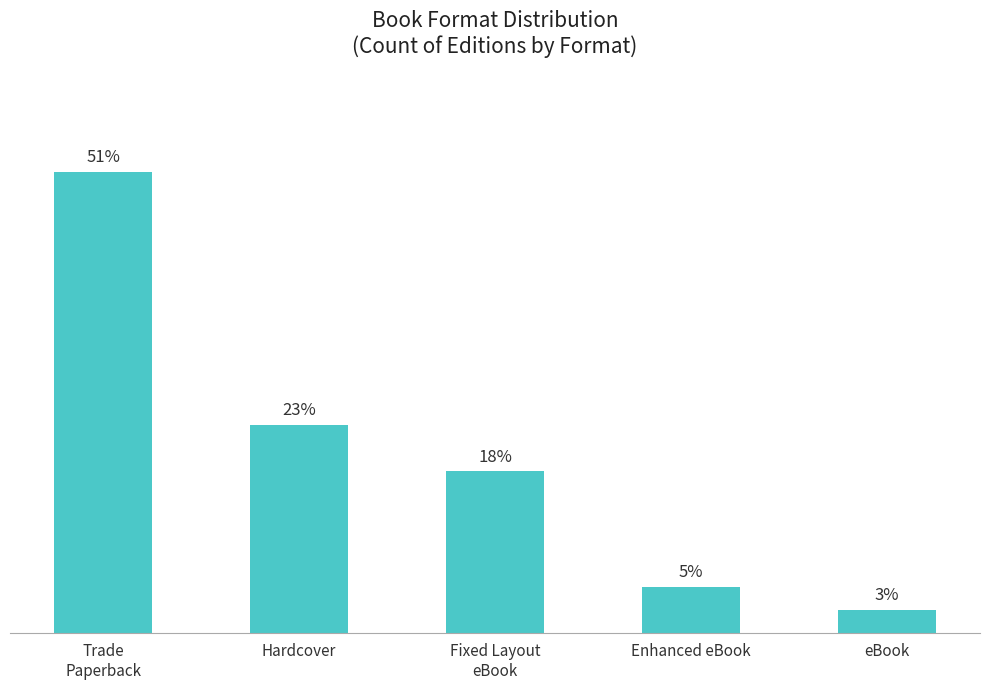

What is the label of the 1st bar from the right?

eBook